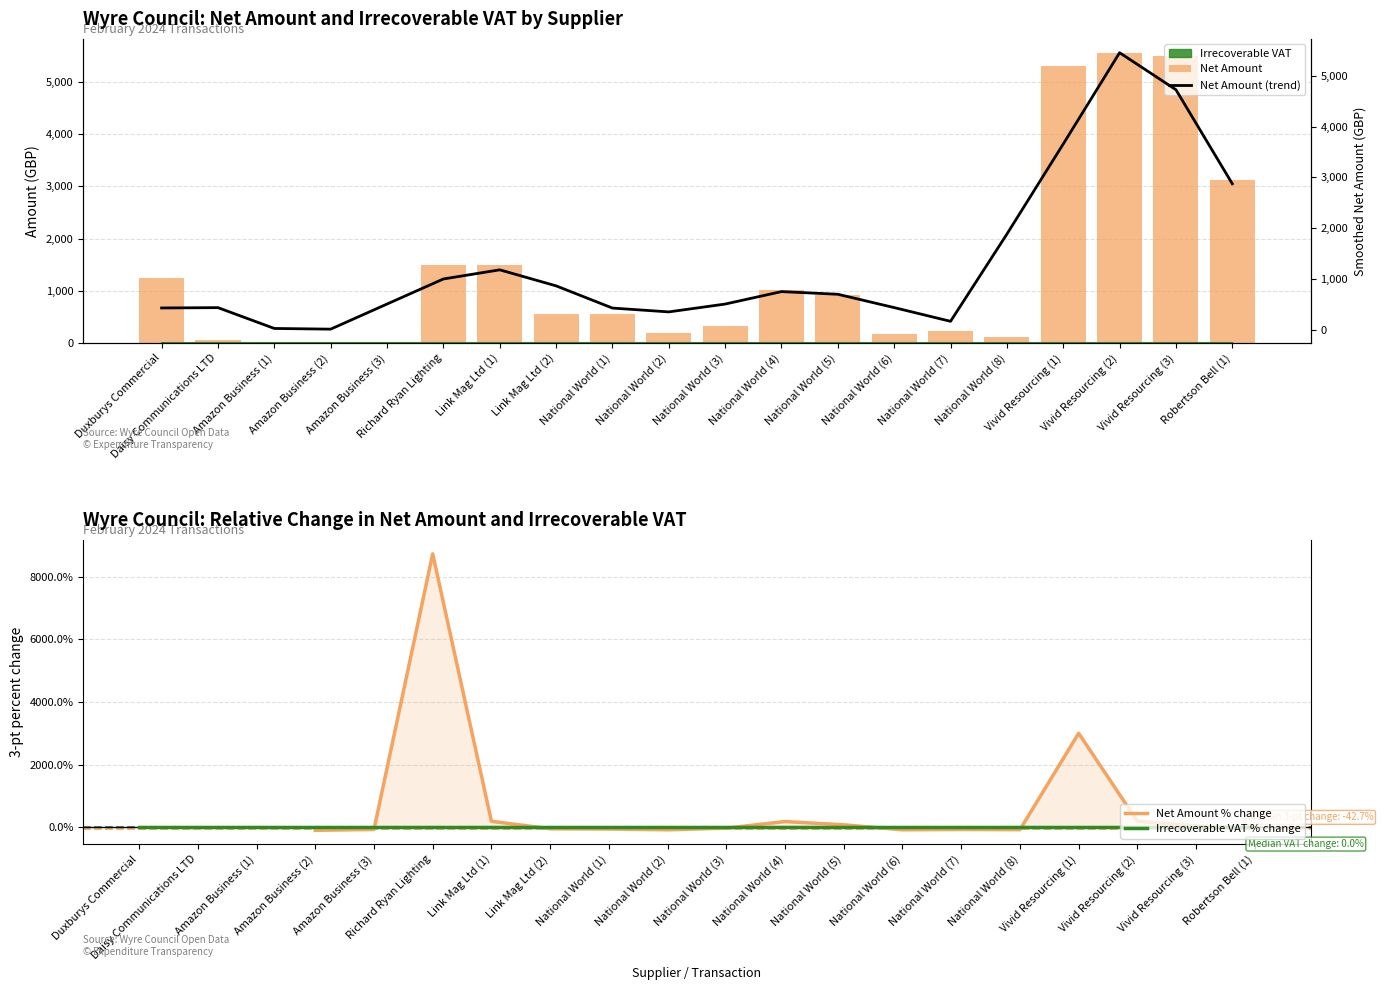

Which series changed the most between National World (4) and National World (7)?

Net Amount